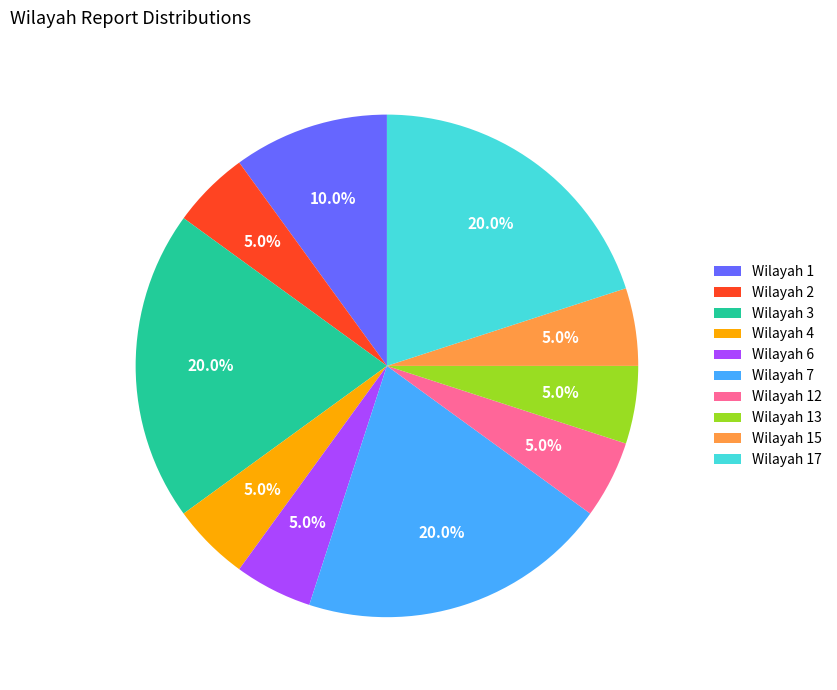

To the nearest percent, what portion does Wilayah 6 represent?

5%